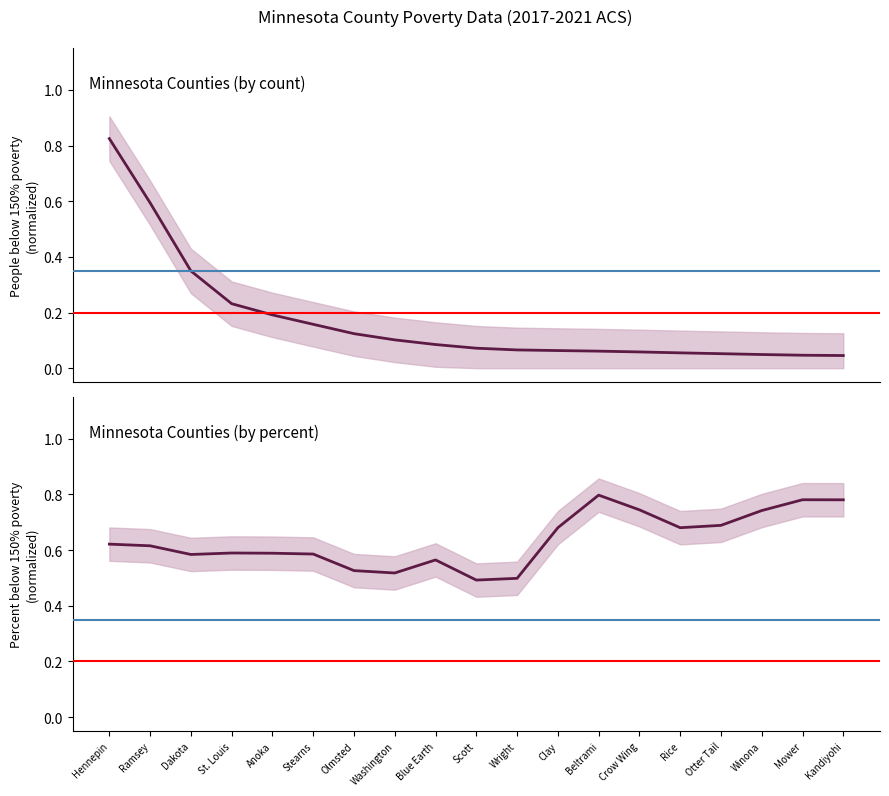

True or false: Percent below 150% poverty has a value of 0.7 at Crow Wing.

True